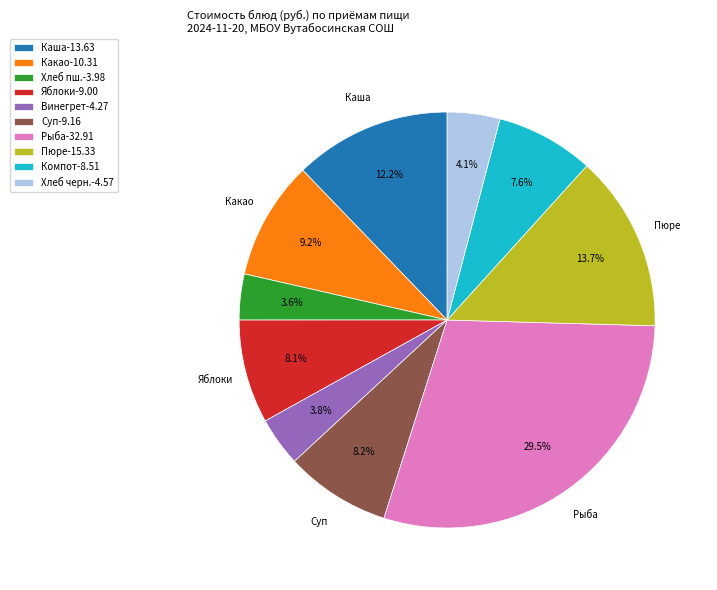

What is the total percentage of Какао-10.31 and Яблоки-9.00?

17.3%